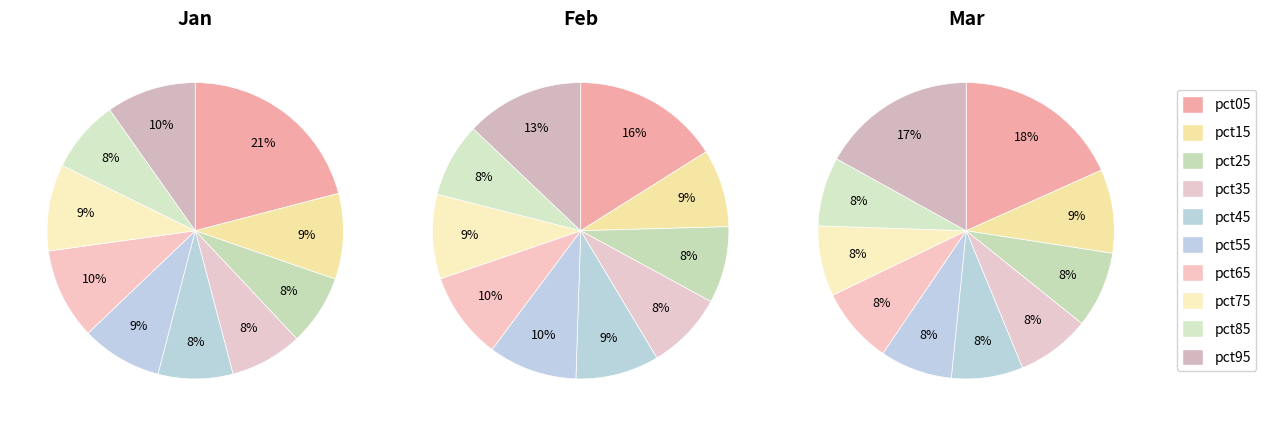

How many slices are in this pie chart?

10